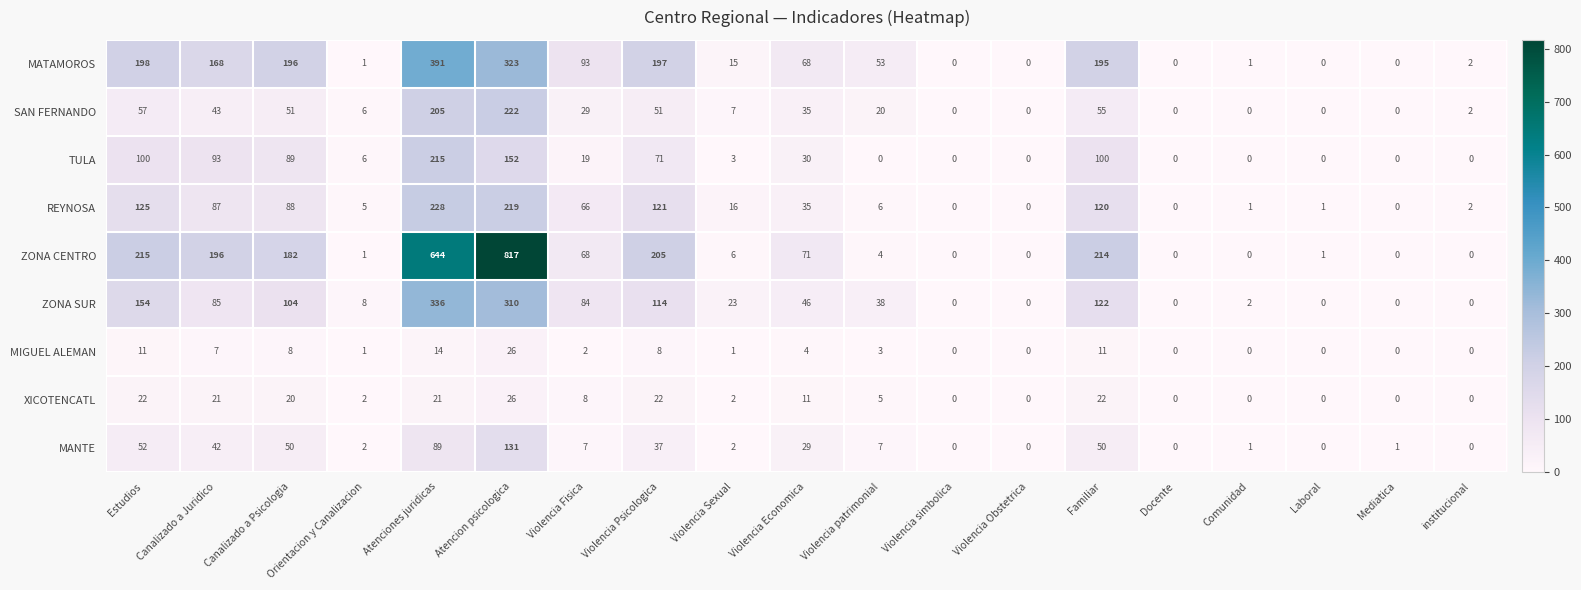

What is the sum of the MANTE values at Canalizado a Juridico and Familiar?

92